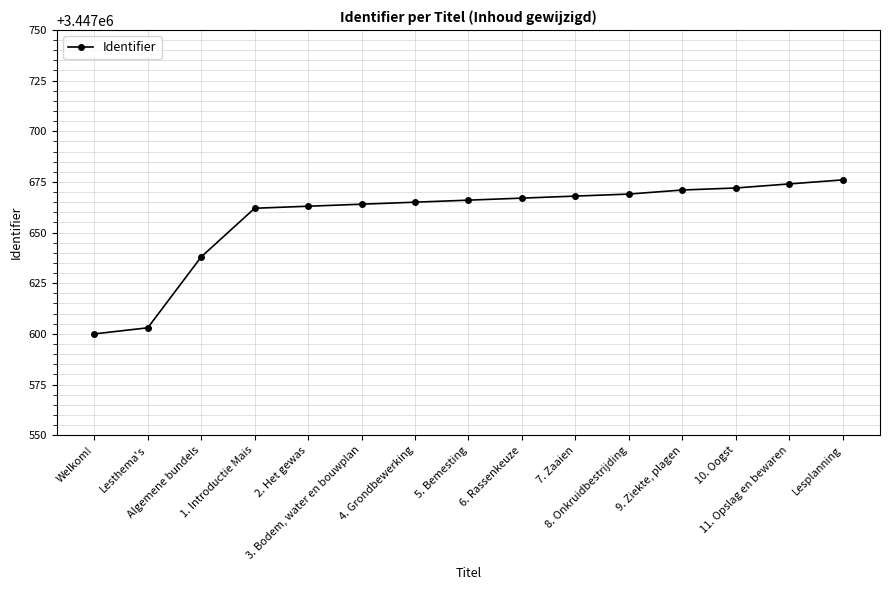

What is the value of the 13th point from the left?

3447672